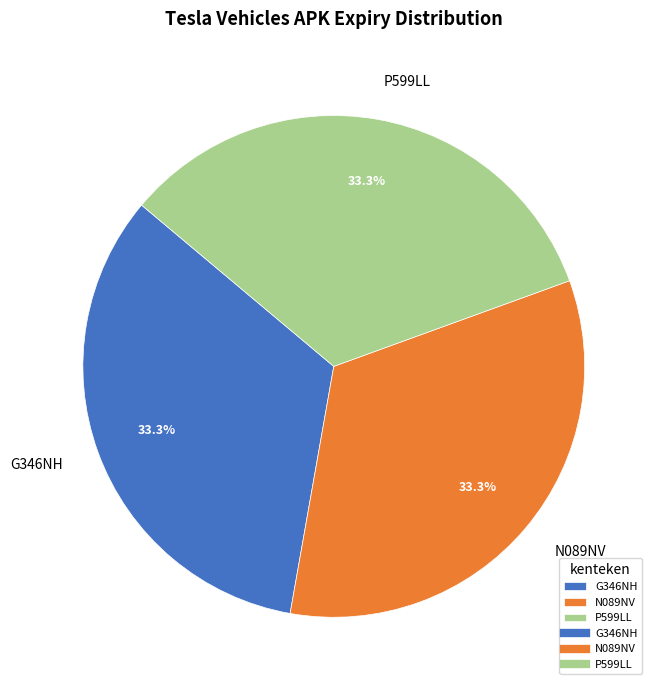

Approximately how many times larger is the value at N089NV compared to P599LL?

1.0